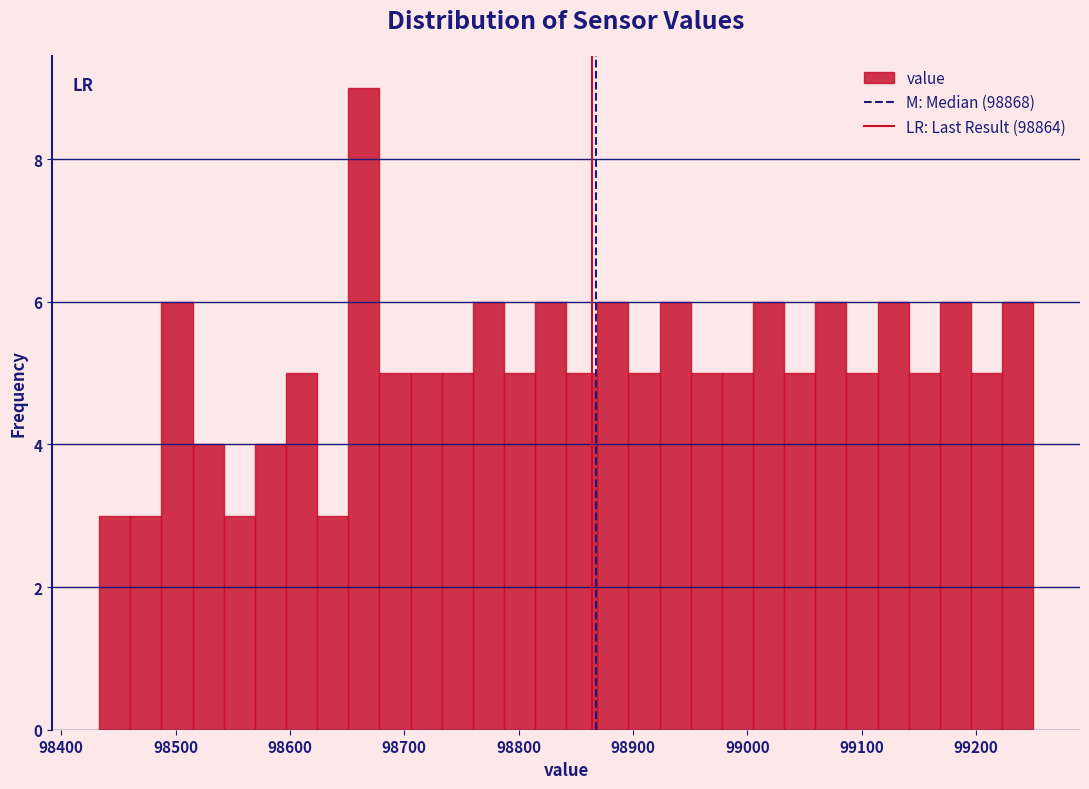

Read against the x-axis, roughly where is the centre of the tallest bar?

98660